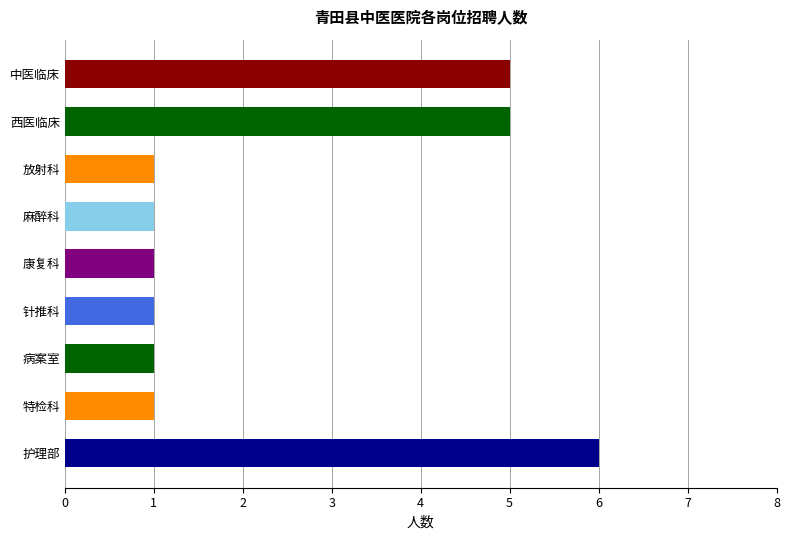

Which category has the highest value across all series?

护理部